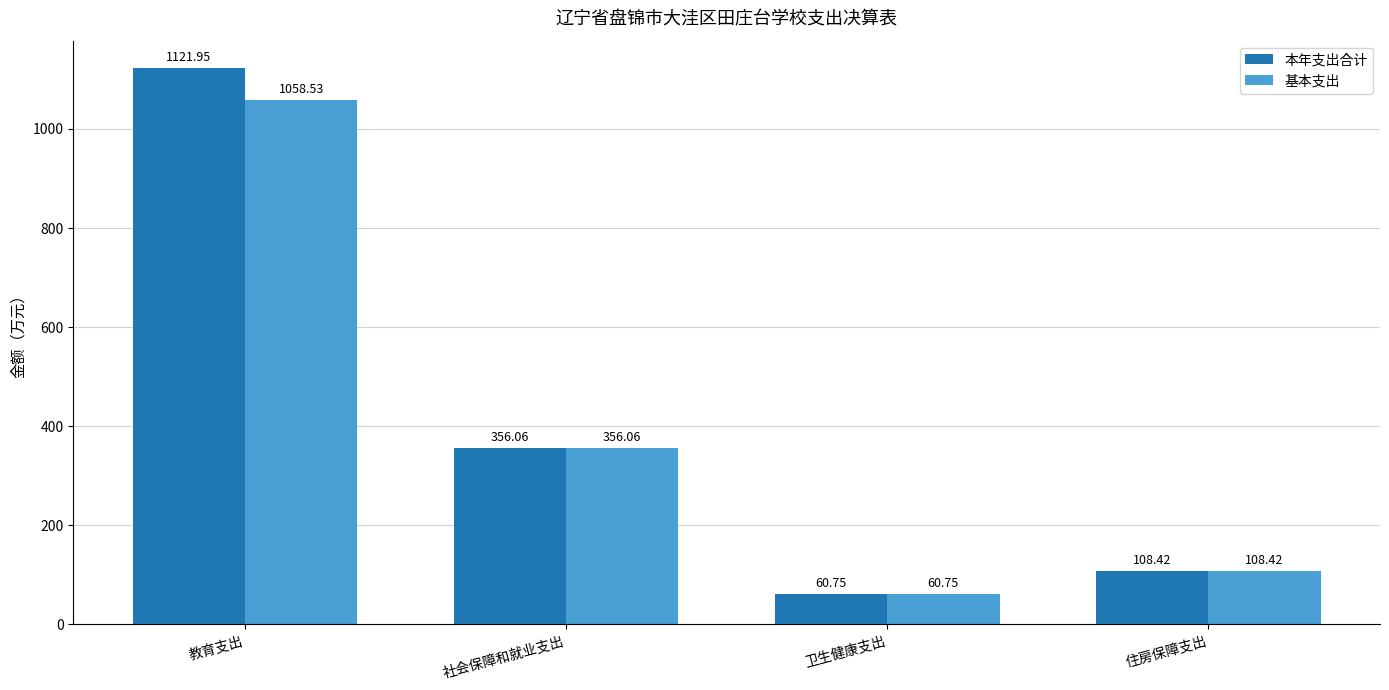

Read the 基本支出 value at 社会保障和就业支出.

356.1